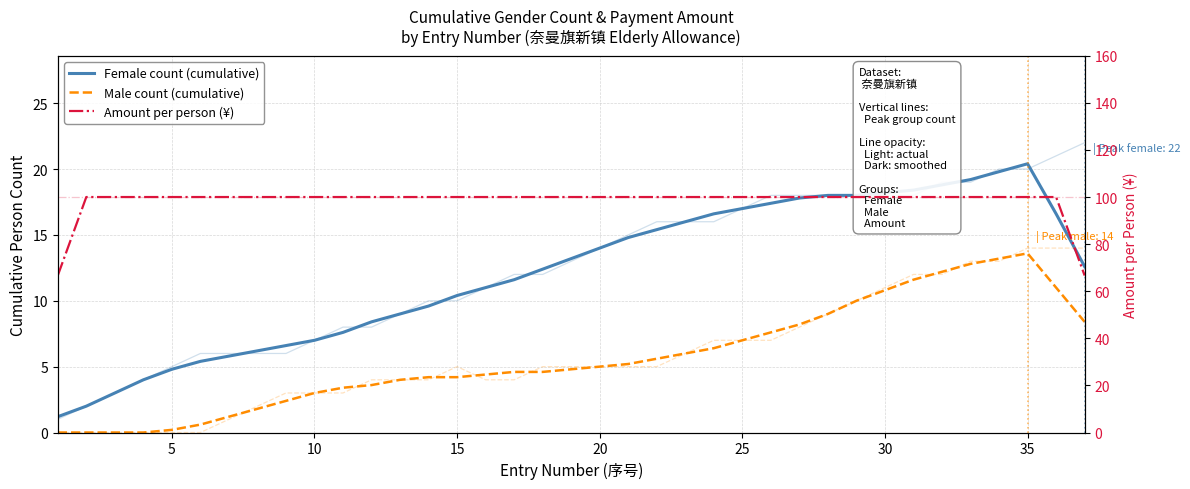

How many categories are shown in the chart?

37